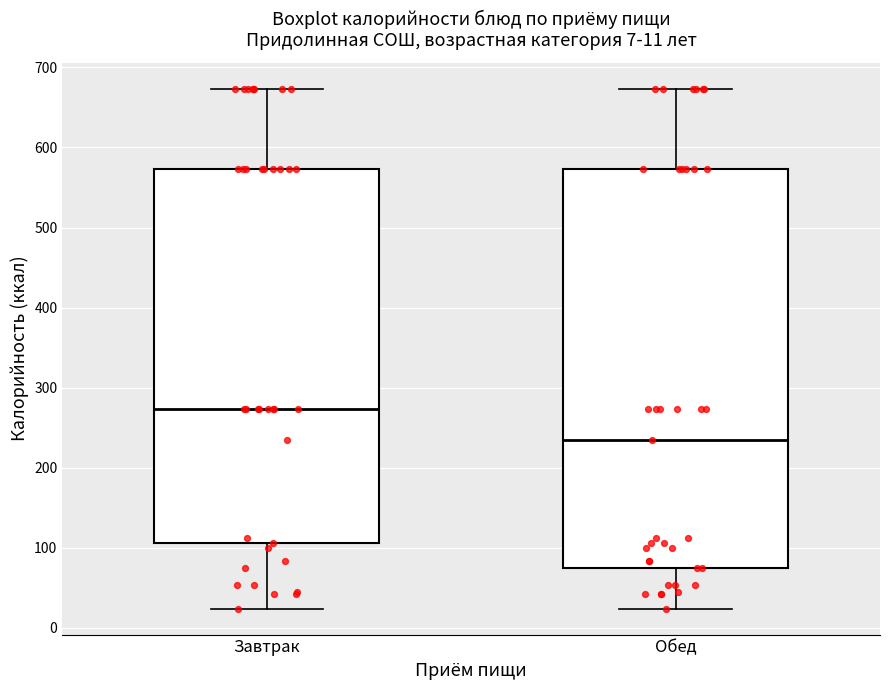

Which box is the tallest, from its lower edge to its upper edge?

Обед